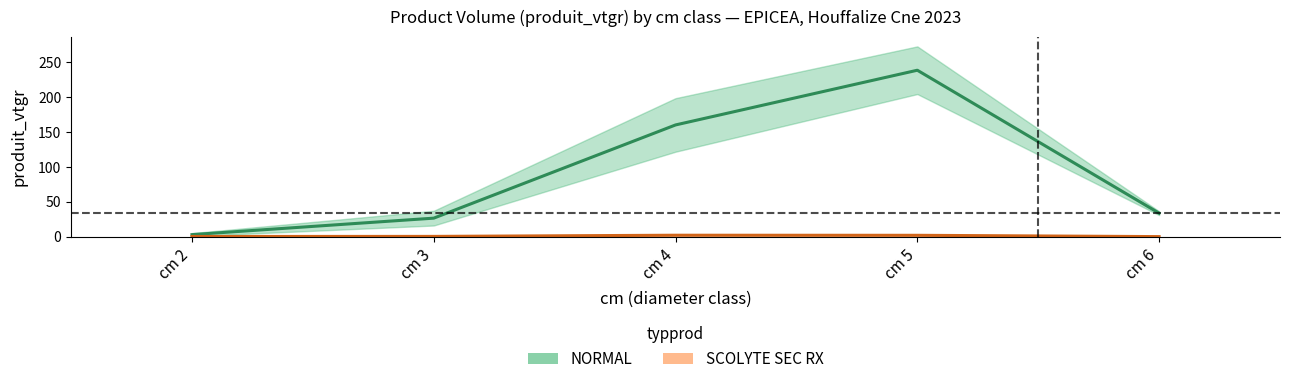

Which series changed the most between cm 3 and cm 6?

NORMAL